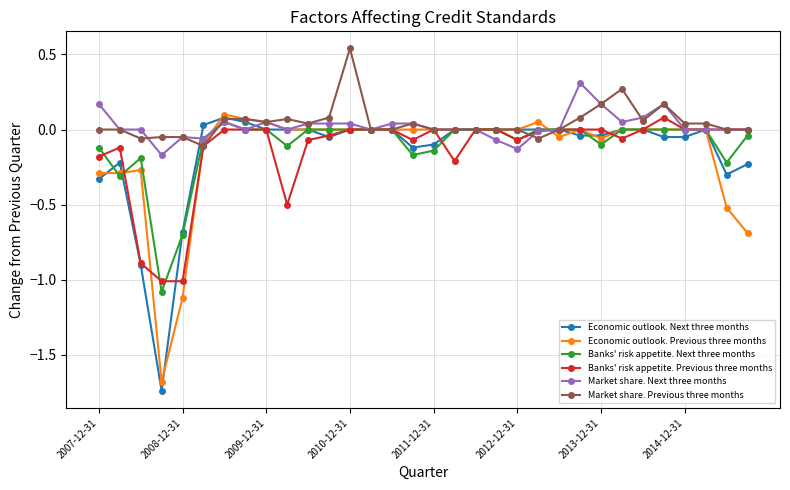

What is the minimum value for Banks' risk appetite. Previous three months?

-1.0